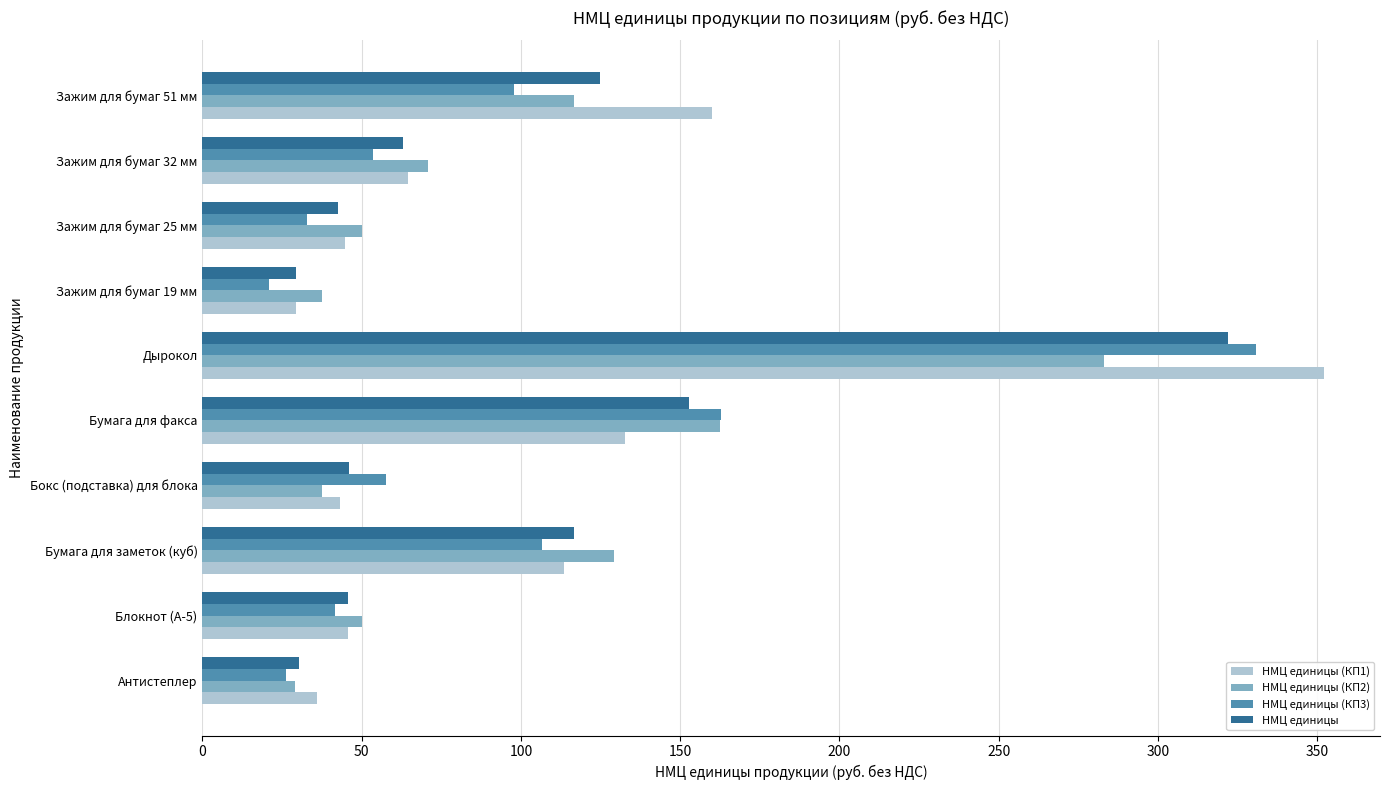

How many values in the НМЦ единицы (КП2) series exceed 70?

5